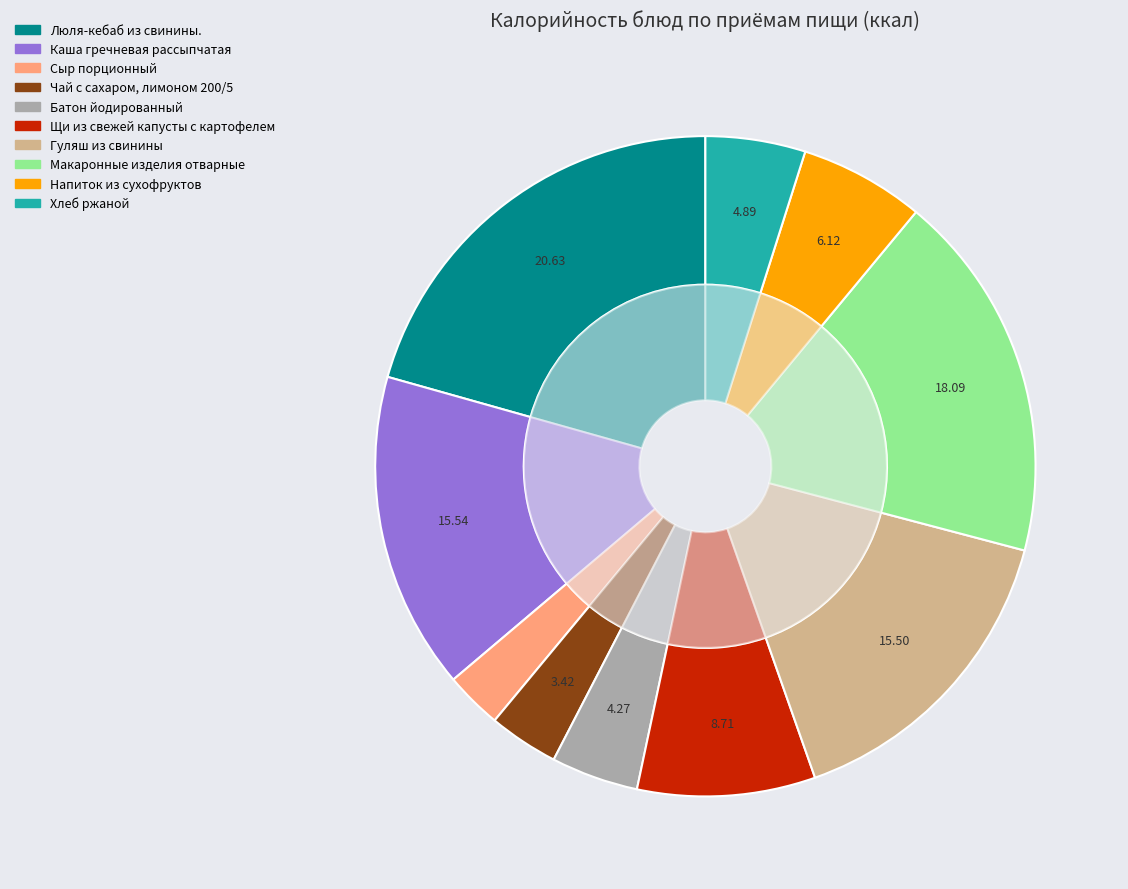

Is Напиток из сухофруктов the majority of the pie?

No